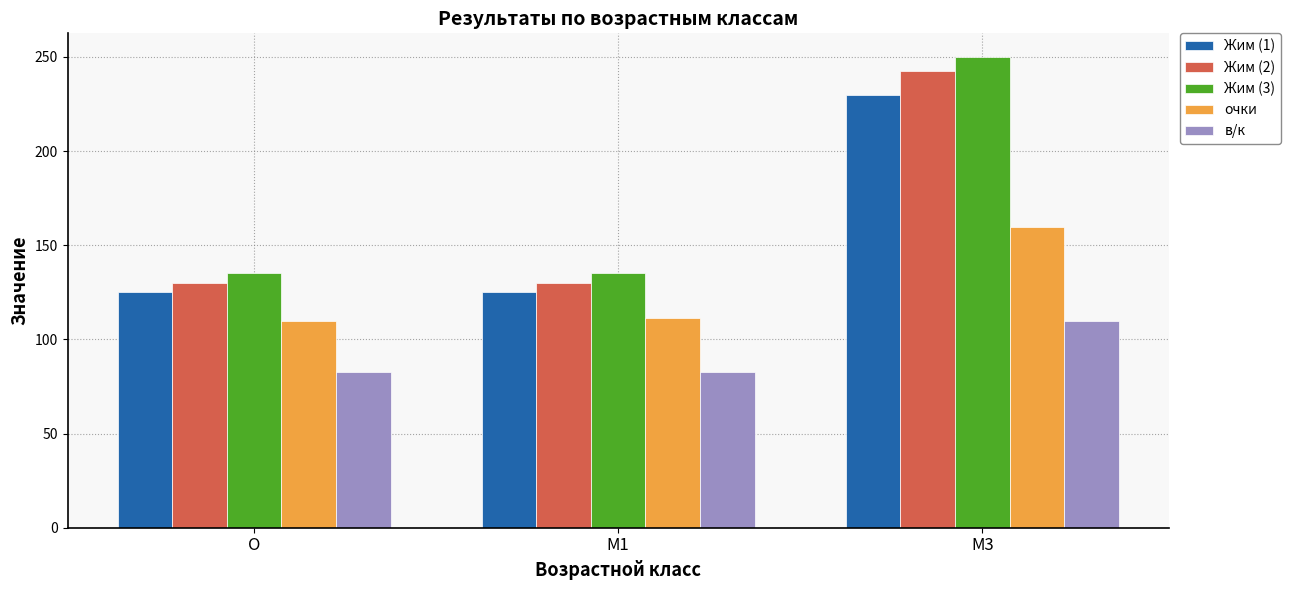

How many values in the Жим (1) series exceed 125?

1